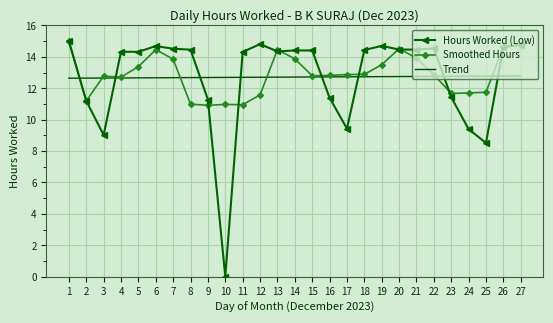

True or false: Trend and Hours Worked (Low) cross at least once.

True